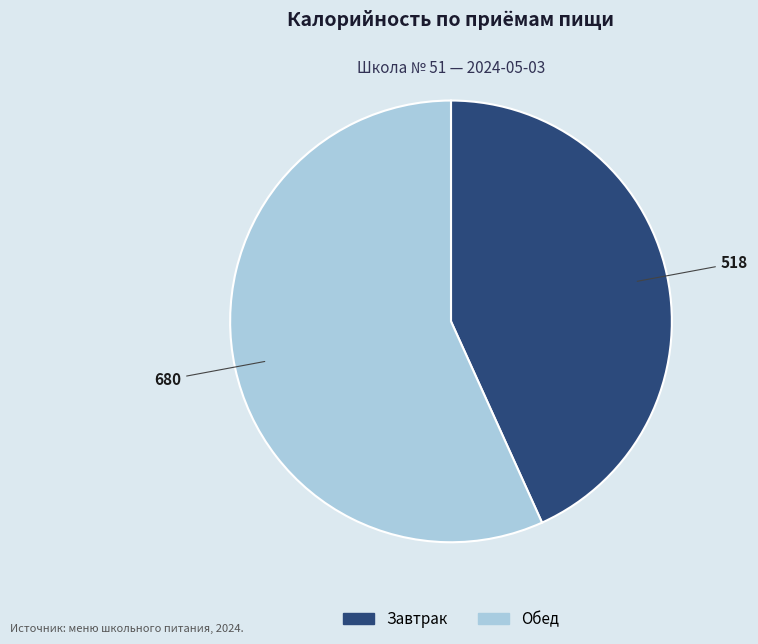

Which category has the biggest portion of the pie?

Обед